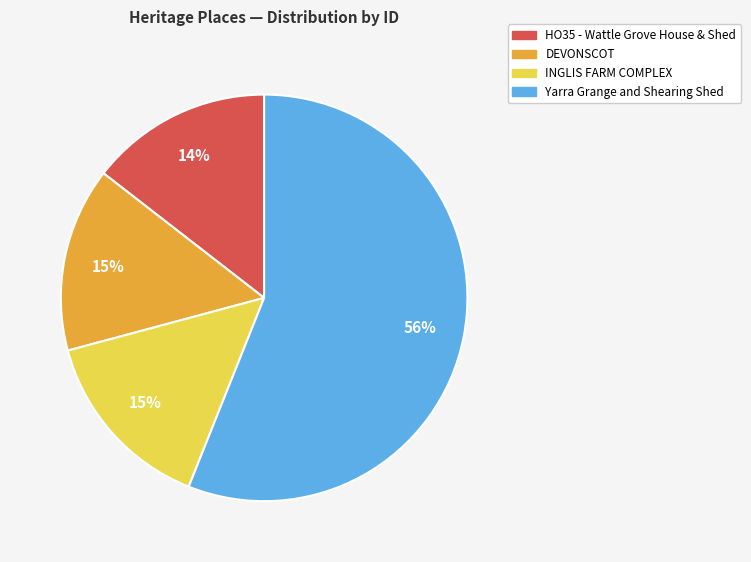

To the nearest percent, what is the difference between the largest and smallest slice percentages?

42%